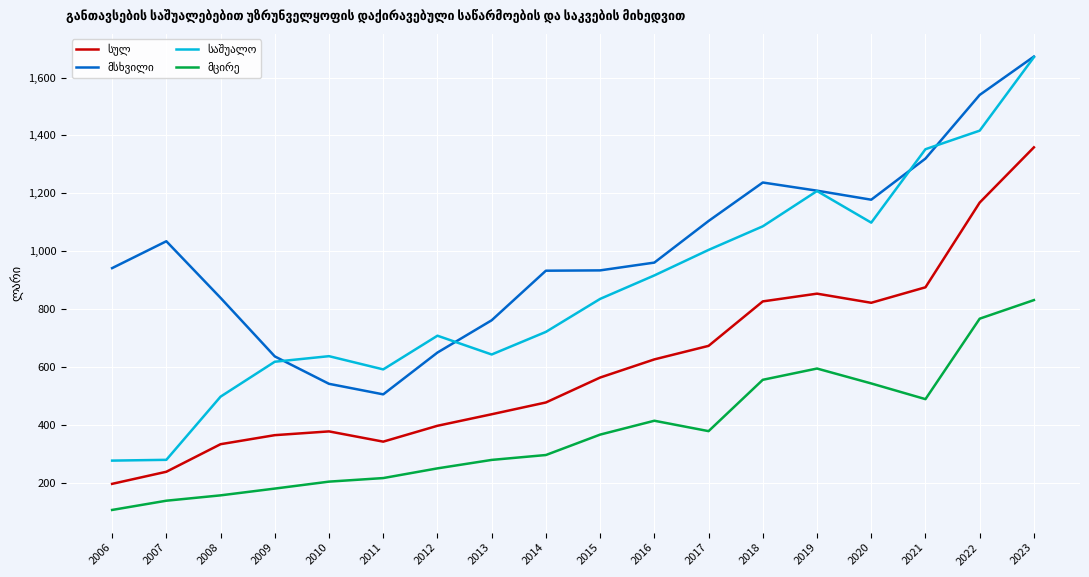

At which category is the sum across all series the highest?

2023